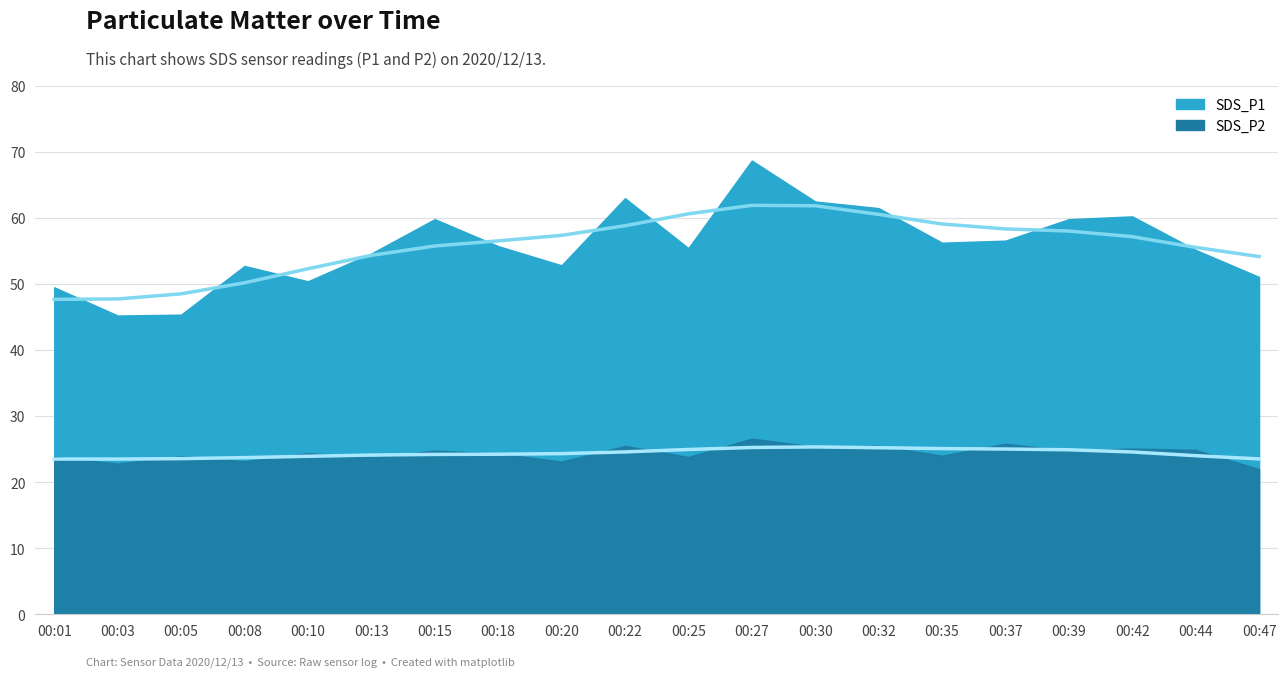

How many data points in SDS_P2 are less than 24?

8